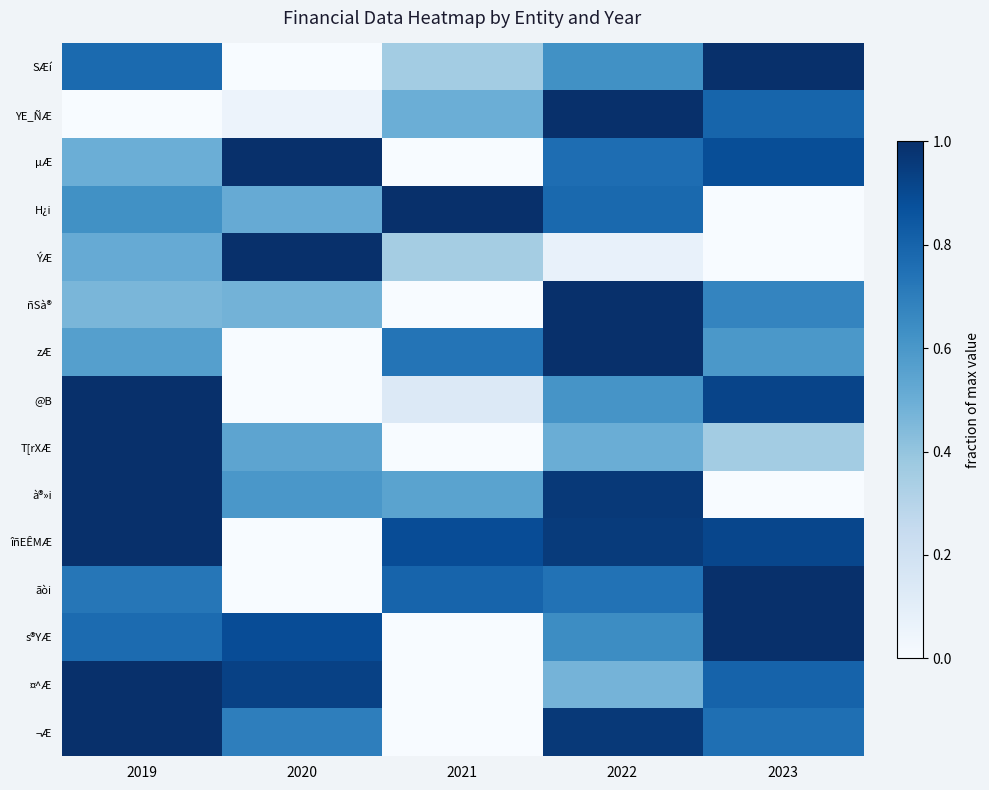

How many distinct data groups are displayed?

15